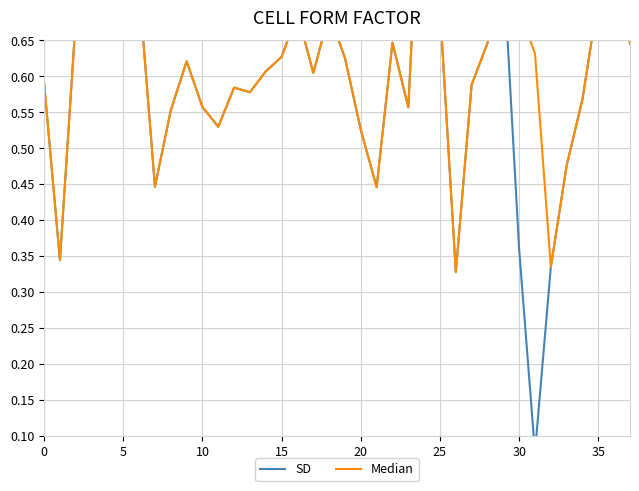

At which label does SD reach its peak?

24